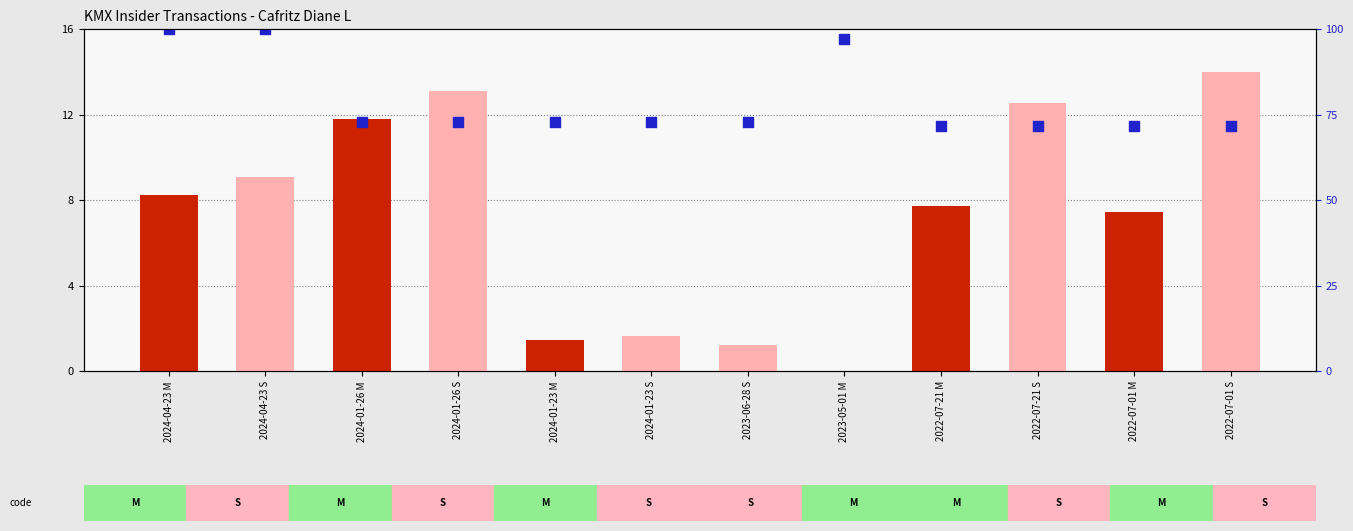

At how many categories does at least one series exceed 8?

12